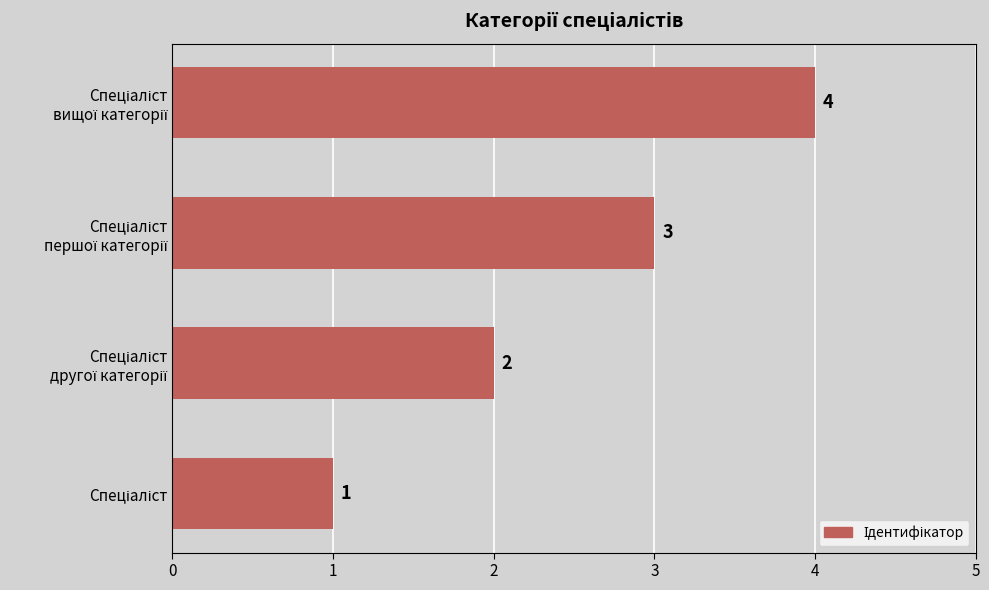

Count the values in the range 2 to 4.

3